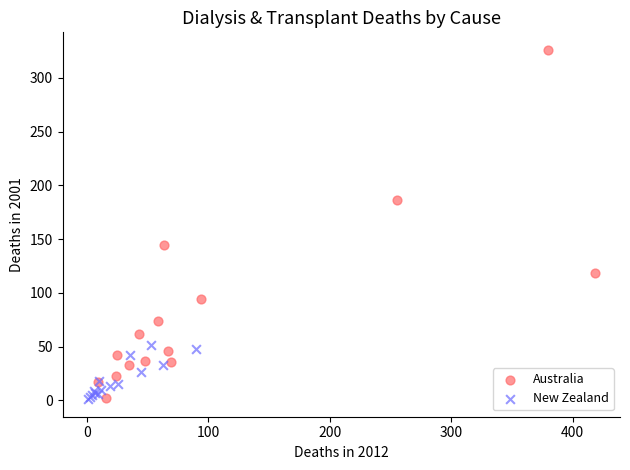

Which series has the largest Y range (max minus min)?

Australia